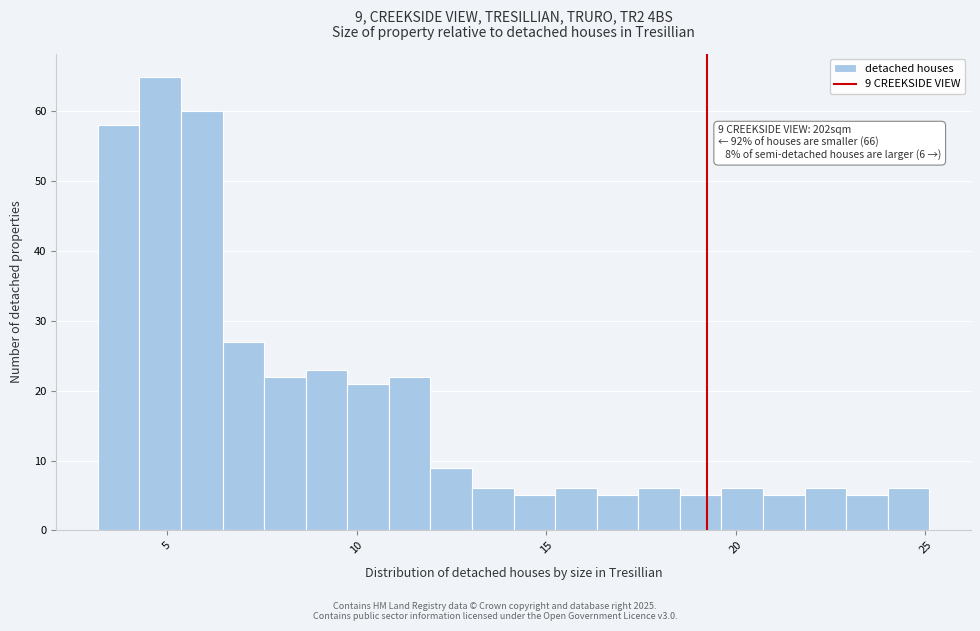

Around what value on the x-axis is the tallest bar? Give the approximate position of its centre, as read against the axis.

5.0